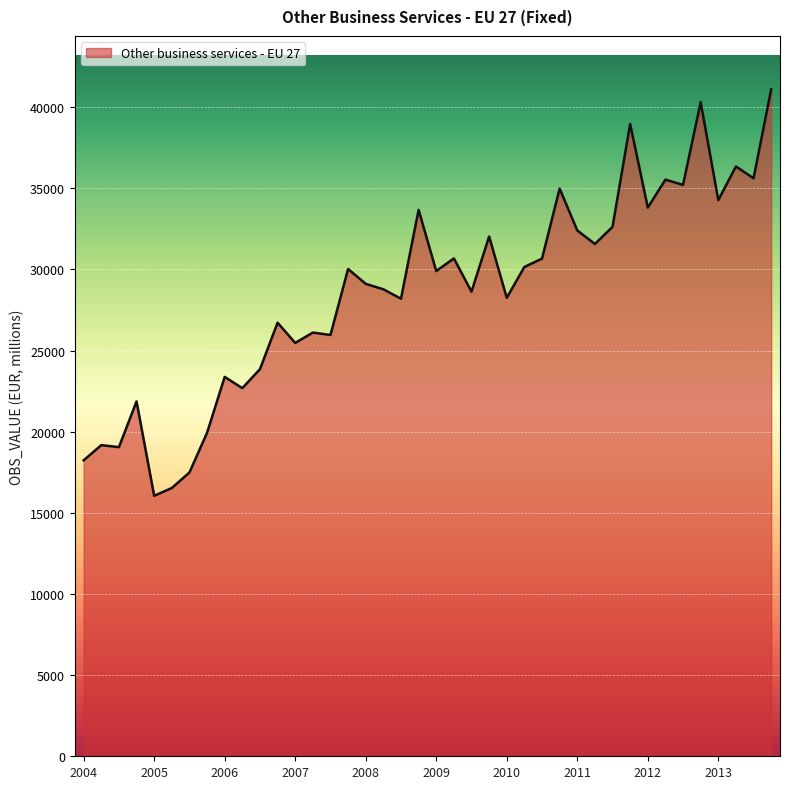

What is the difference between the maximum and minimum values?

25043.8